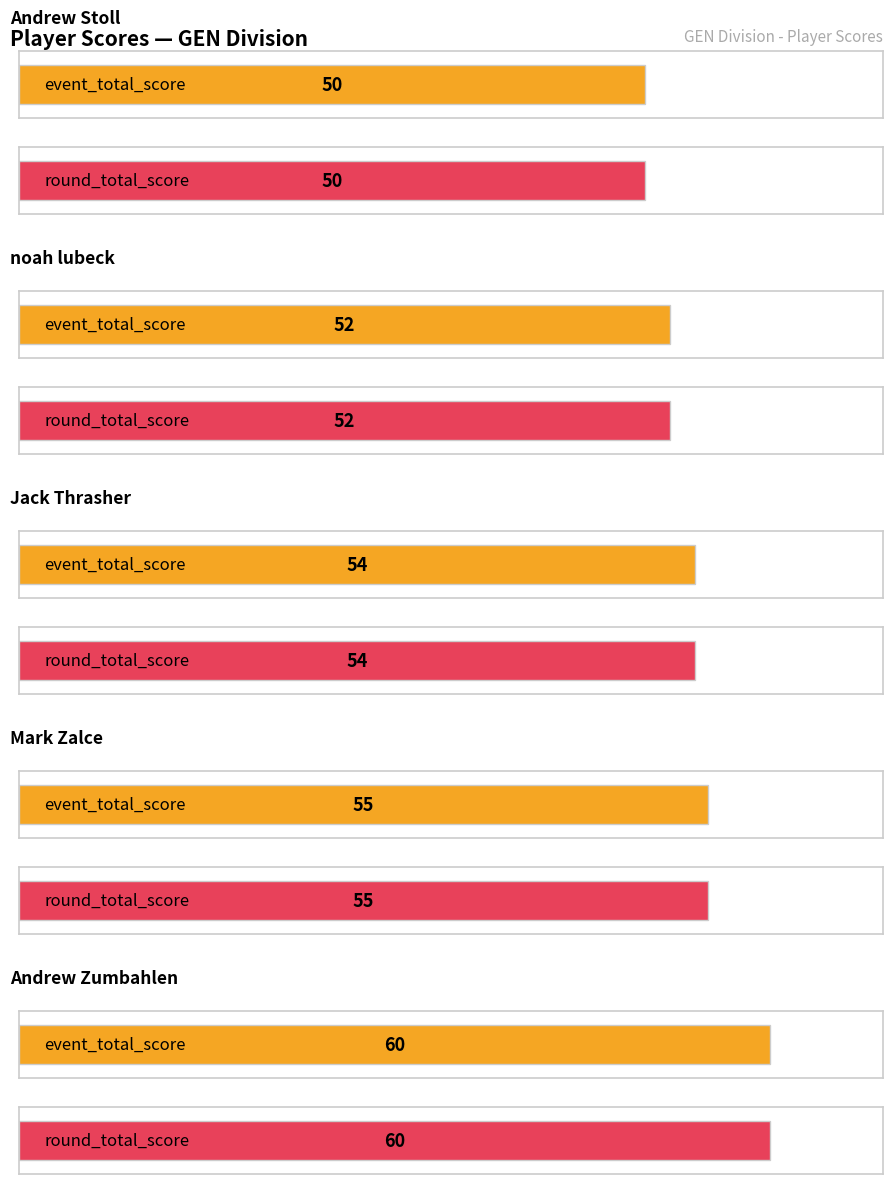

At which category is the sum across all series the highest?

Andrew Zumbahlen